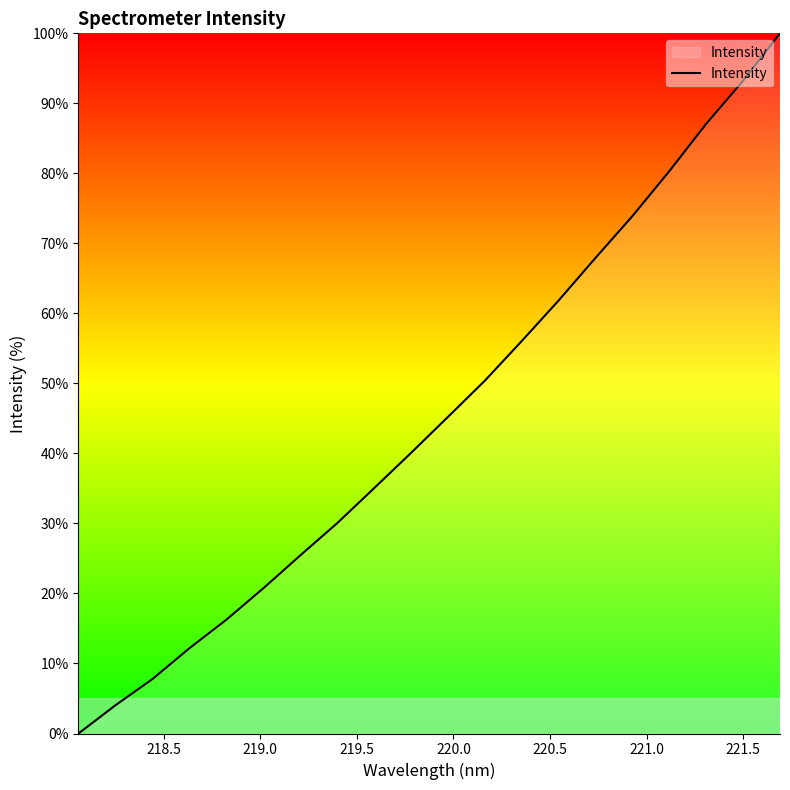

What is the difference between the maximum and minimum values?

100.0